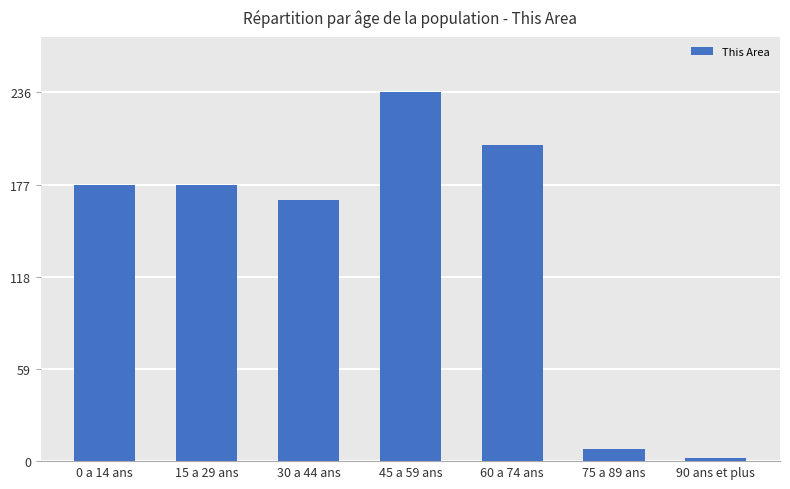

What is the difference between the maximum and minimum values?

234